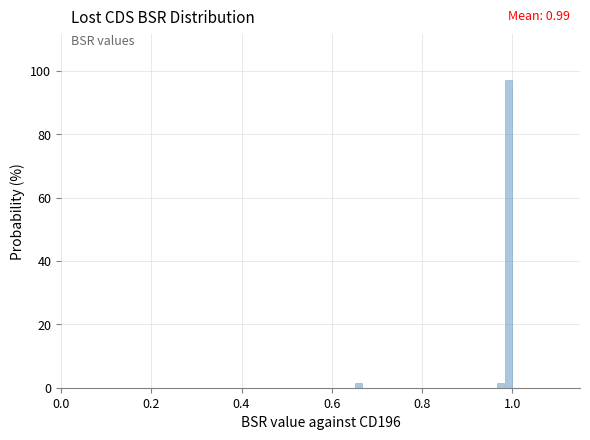

Read against the x-axis, roughly where is the centre of the tallest bar?

1.00